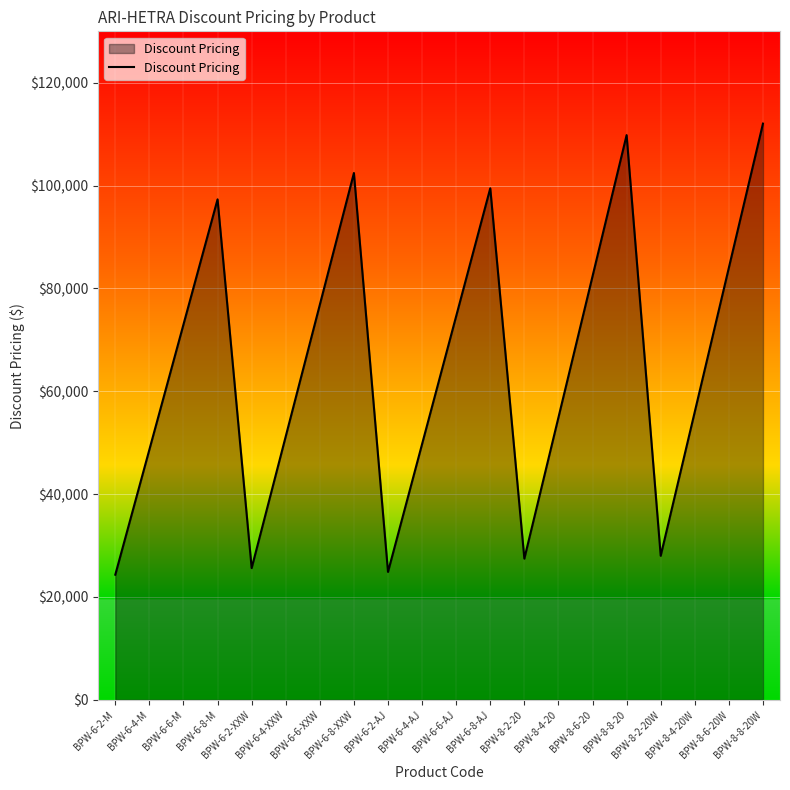

Reading right to left, transcribe all the data shown in this chart.

BPW-8-8-20W=112056.4	BPW-8-6-20W=84046.1	BPW-8-4-20W=56023.1	BPW-8-2-20W=28012.0	BPW-8-8-20=109815.2	BPW-8-6-20=82367.9	BPW-8-4-20=54908.0	BPW-8-2-20=27460.8	BPW-6-8-AJ=99483.1	BPW-6-6-AJ=74613.0	BPW-6-4-AJ=49742.0	BPW-6-2-AJ=24871.8	BPW-6-8-XXW=102444.3	BPW-6-6-XXW=76829.6	BPW-6-4-XXW=51228.5	BPW-6-2-XXW=25613.8	BPW-6-8-M=97325.8	BPW-6-6-M=72995.0	BPW-6-4-M=48663.3	BPW-6-2-M=24331.7